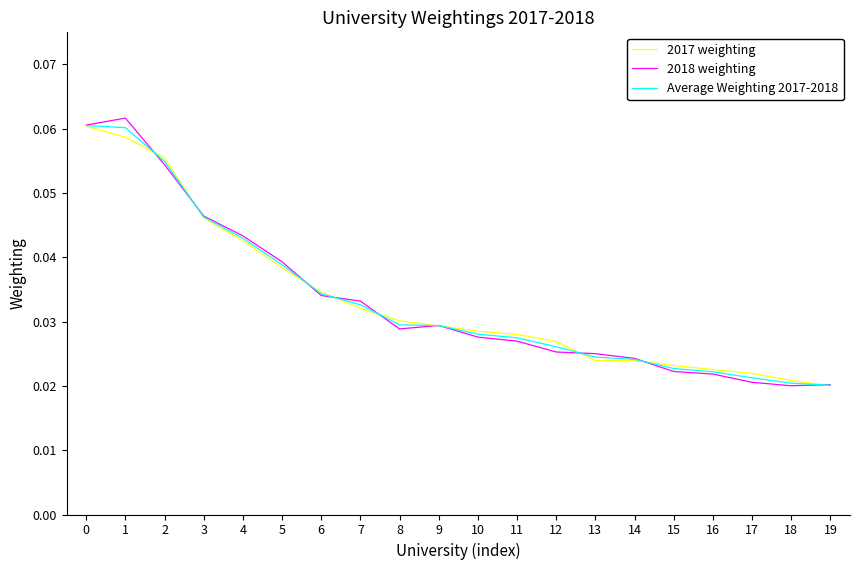

Between 5 and 19, which series saw the biggest shift?

2018 weighting